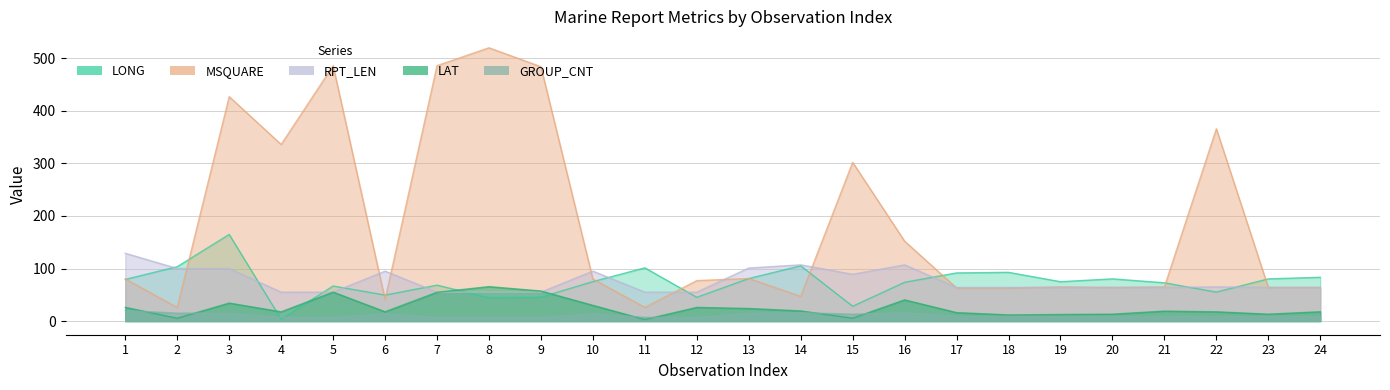

What is the average value of the LONG series?

73.6